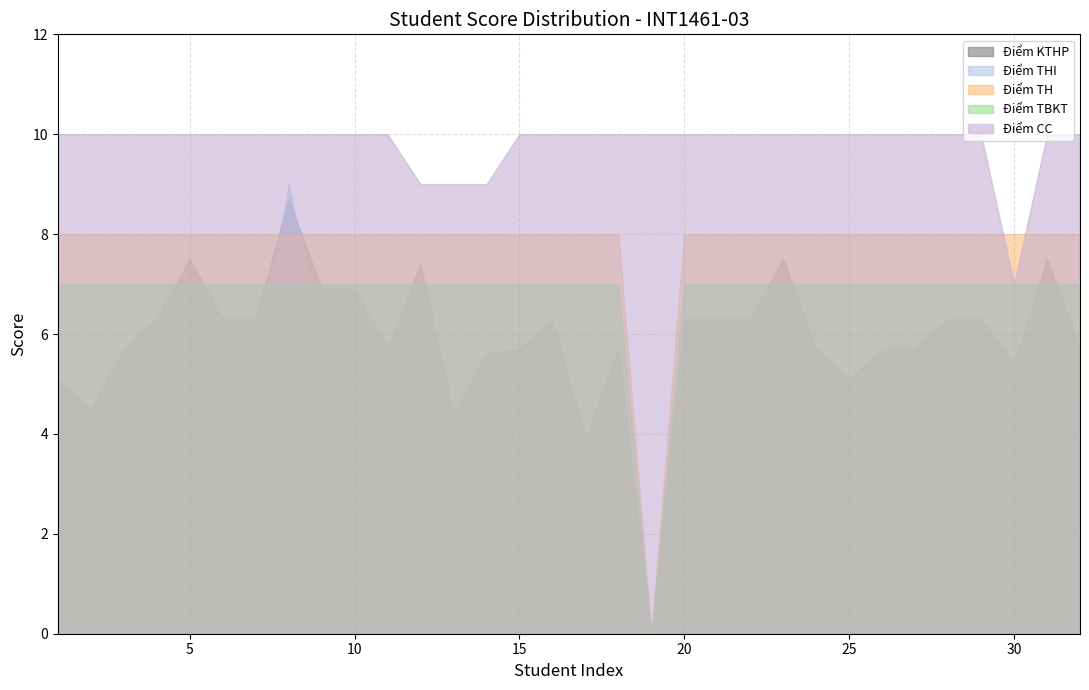

Rank the series at 31 from highest to lowest value.

Điểm CC, Điểm TH, Điểm KTHP, Điểm TBKT, Điểm THI